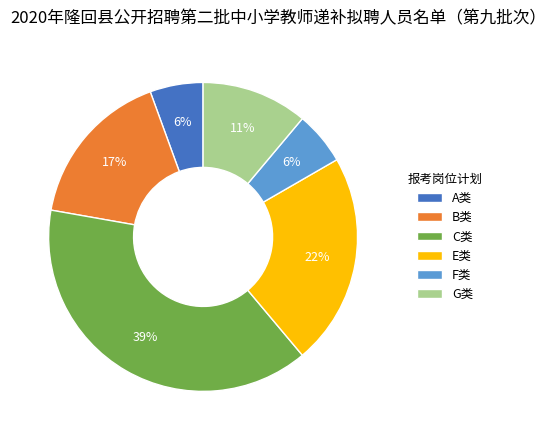

What percentage is the B类 slice, to the nearest percent?

17%